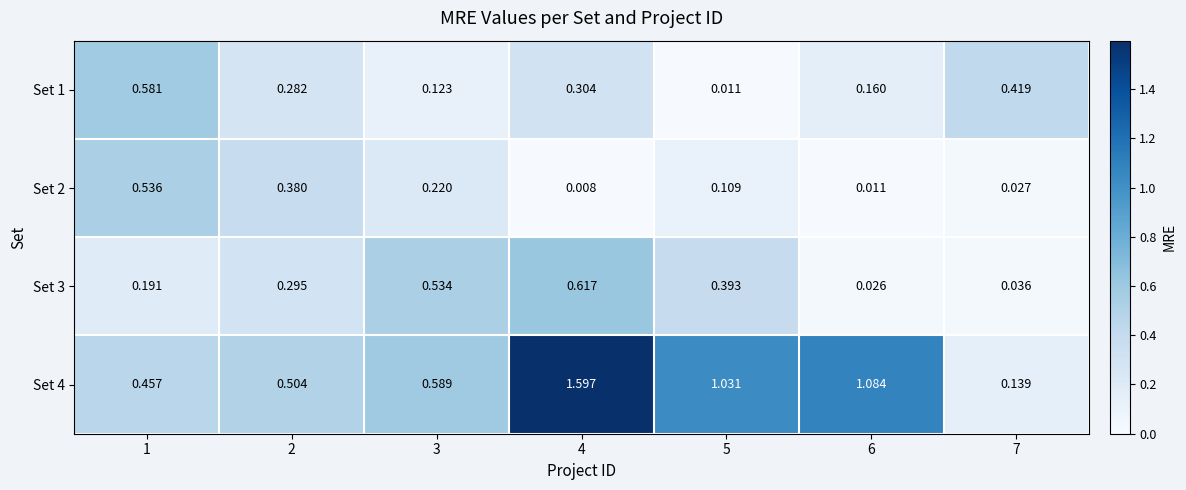

What is the total value across all series at 4?

2.5